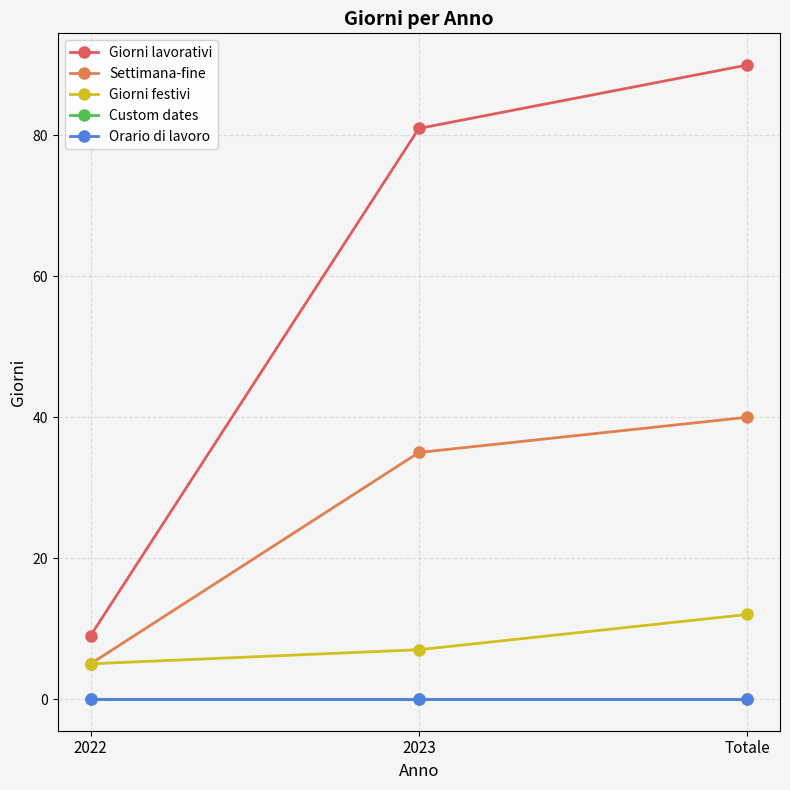

Is it true that Custom dates equals 0 at Totale?

True